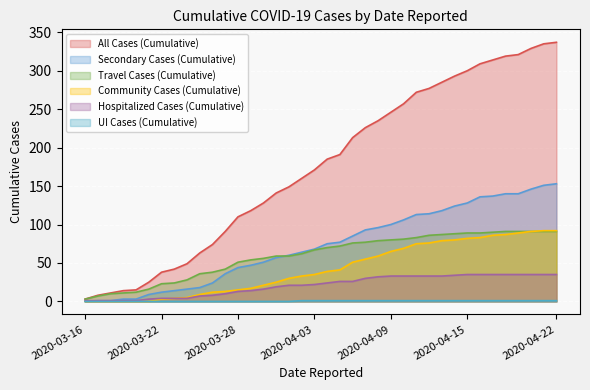

Which series has the largest range (max minus min)?

All Cases (Cumulative)